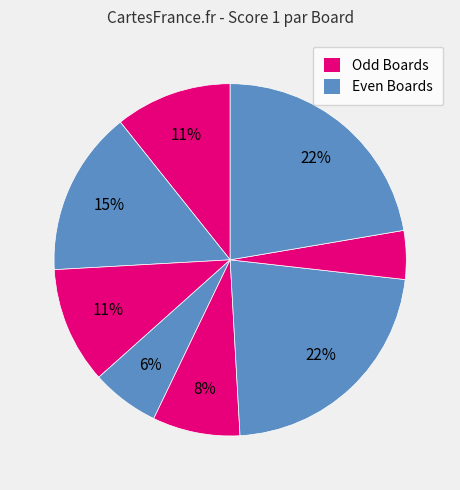

Count the number of slices in the pie.

8